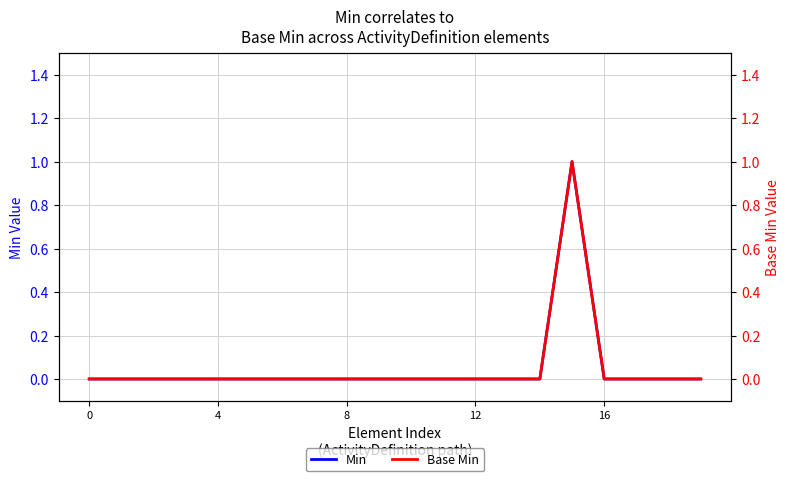

What is the approximate value of Min at 15?

1